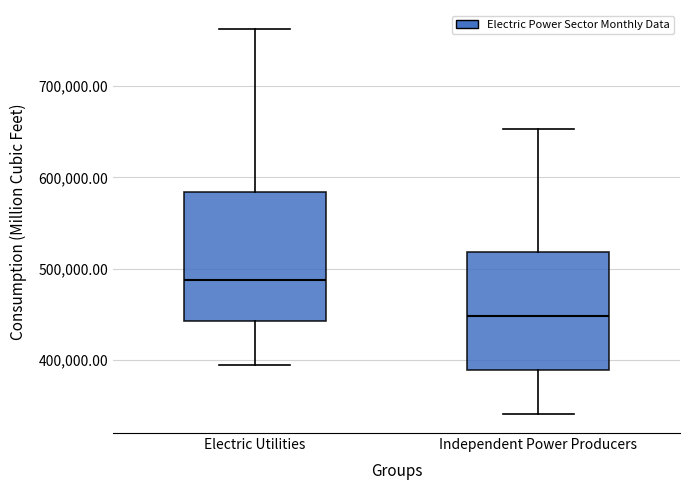

Reading left to right, read every box against the y-axis: the position of its median line, the range the box covers, and the ends of its whiskers. The values are not printed on the chart, so give them approximately, as read against the axis.

Electric Utilities: median 490000, box 440000 to 580000, whiskers 390000 to 760000
Independent Power Producers: median 450000, box 390000 to 520000, whiskers 340000 to 650000